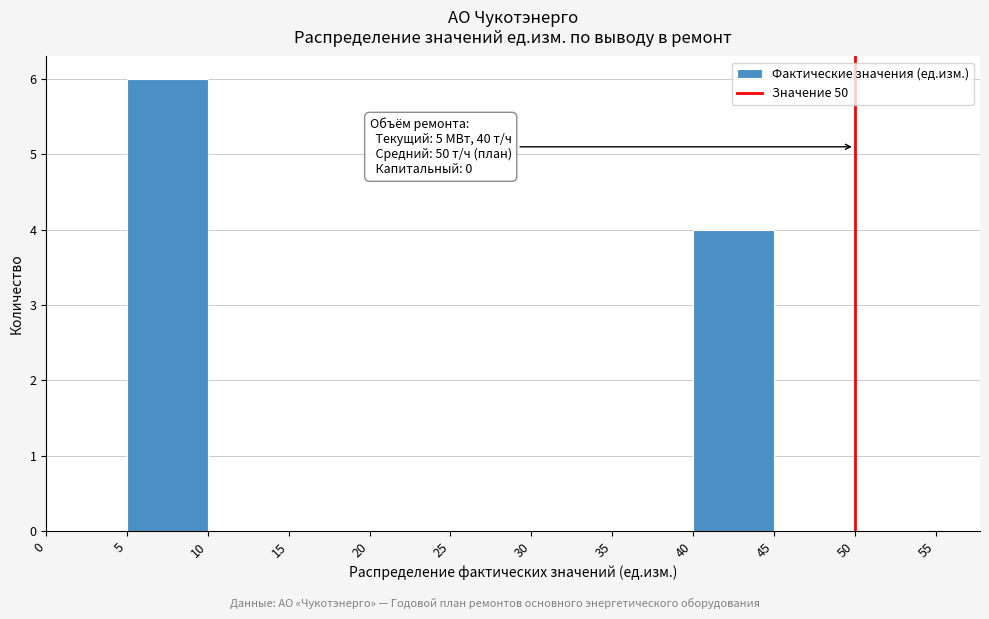

Over which range of the x-axis is the bar tallest?

5 to 10